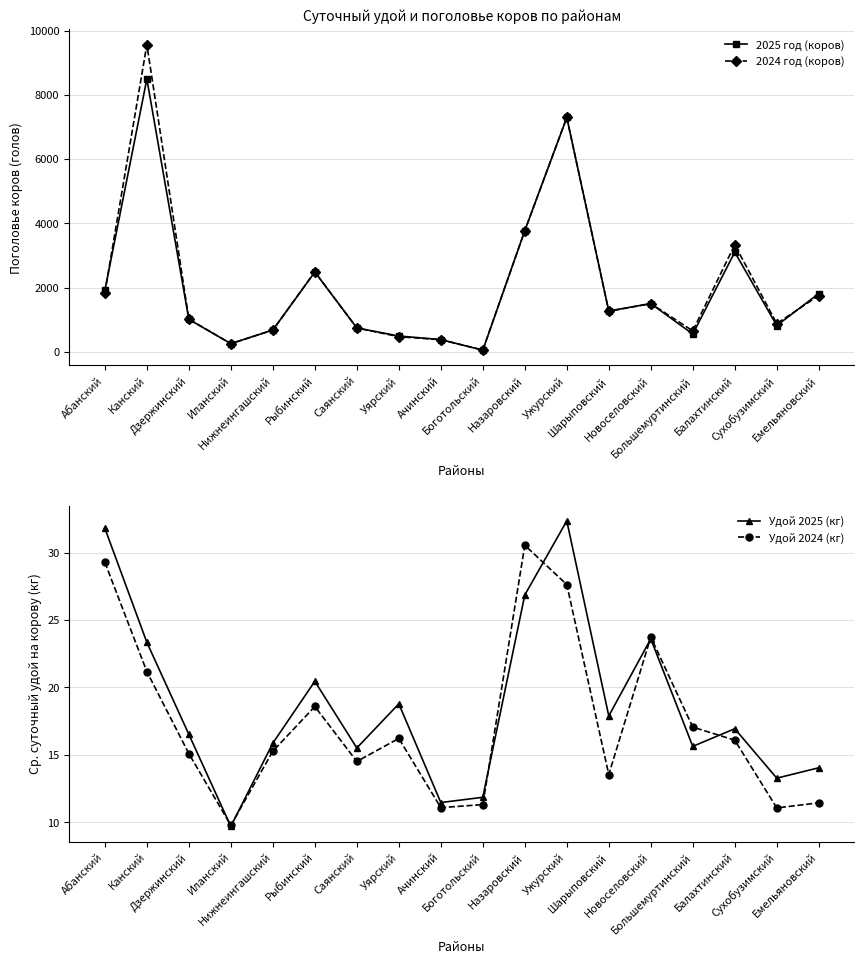

True or false: 2024 год (коров) and Удой 2024 (кг) cross at least once.

False